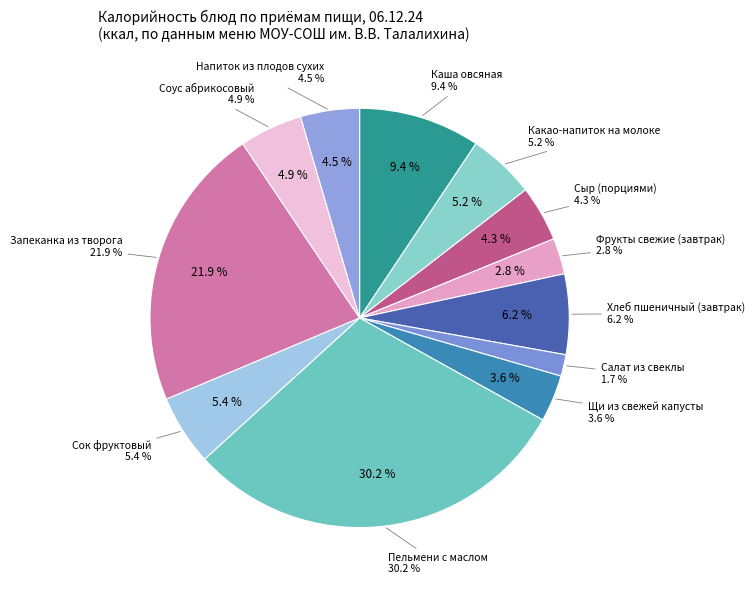

Is there a majority slice in this chart?

No